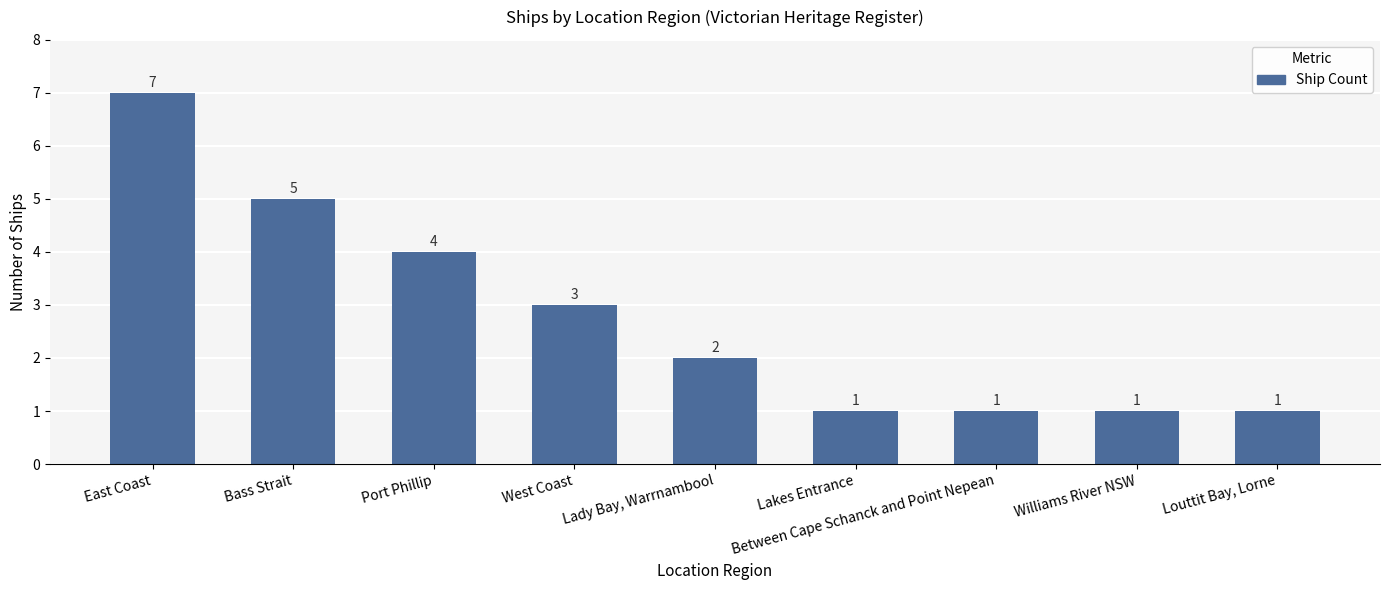

What is the change in value from East Coast to Bass Strait?

-2